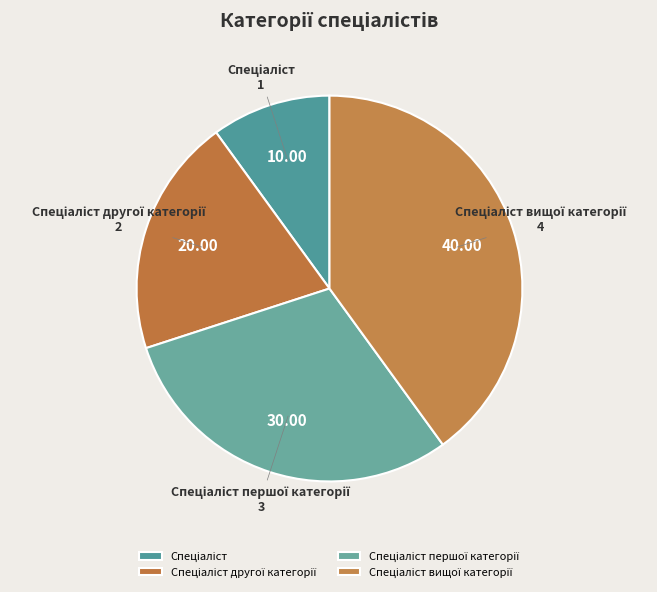

Is there any slice that represents more than half of the pie?

No